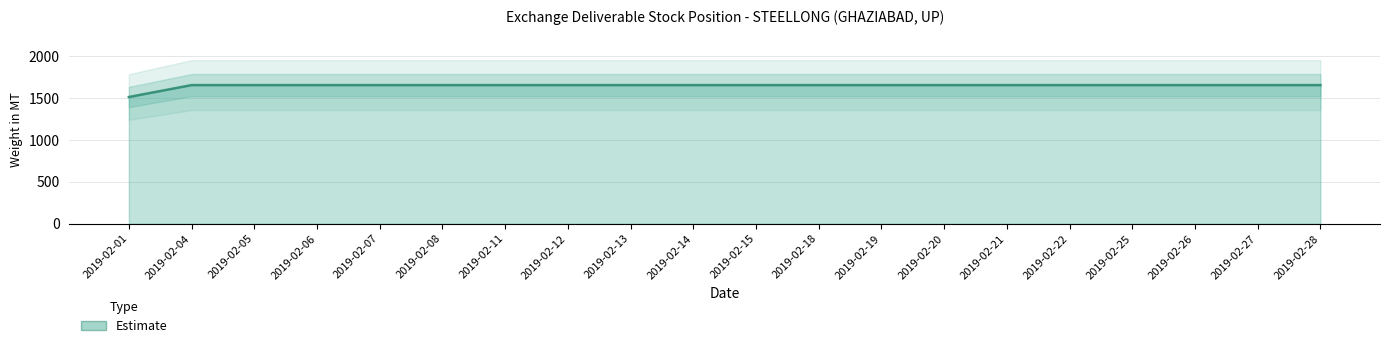

How many categories are shown in the chart?

20